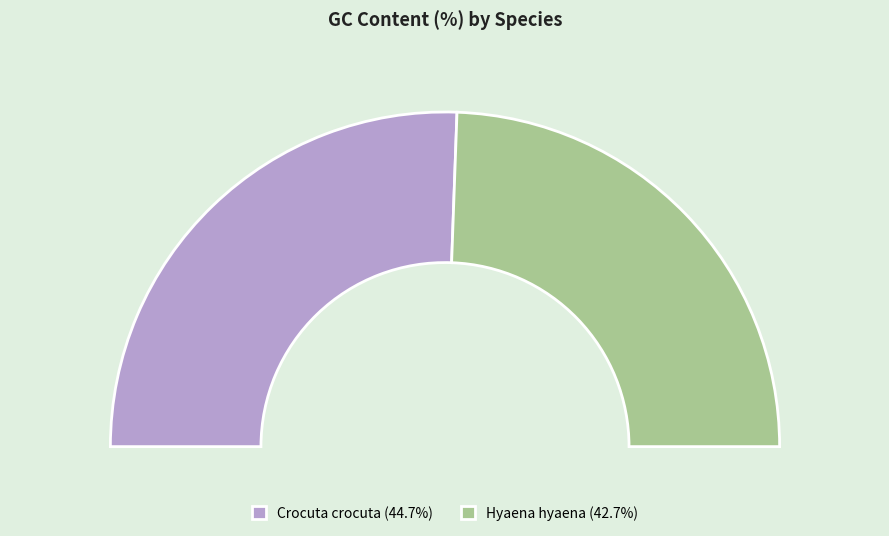

What is the ratio of the value at Crocuta crocuta to the value at Hyaena hyaena?

1.0